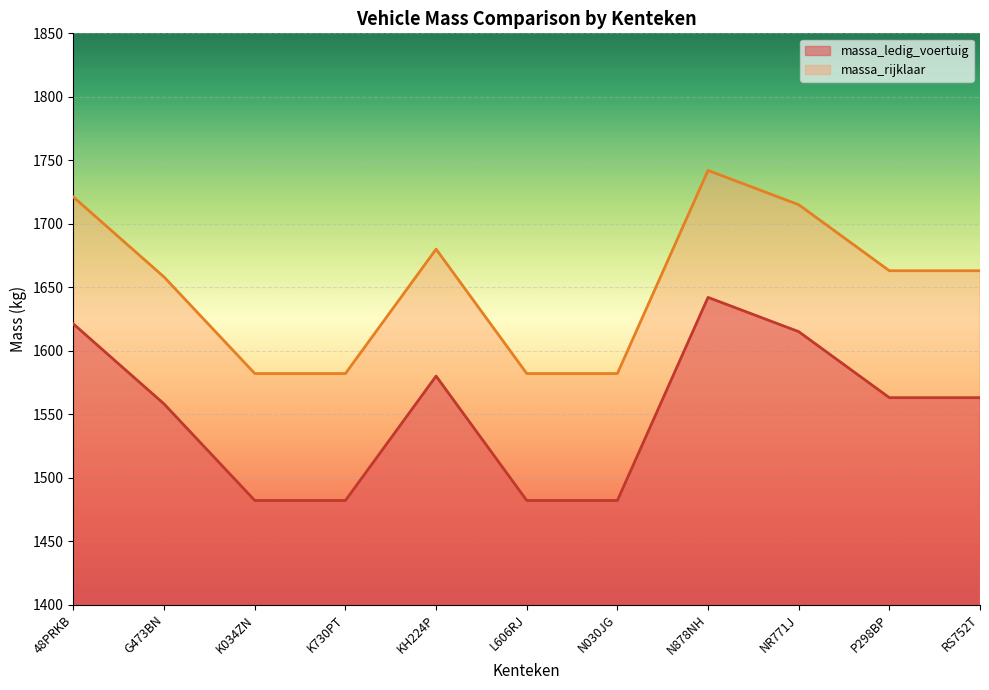

How many categories are shown in the chart?

11